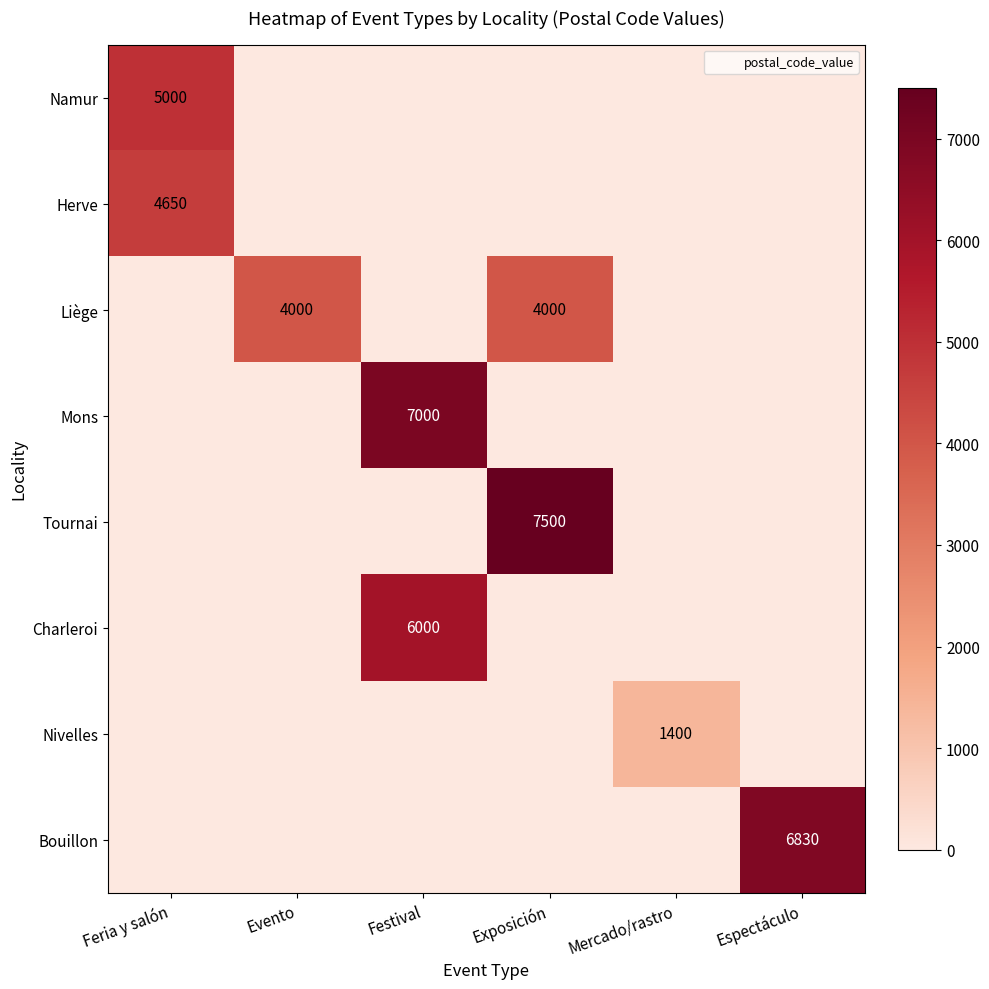

The Namur series shows 5000.0 at Feria y salón. True or false?

True